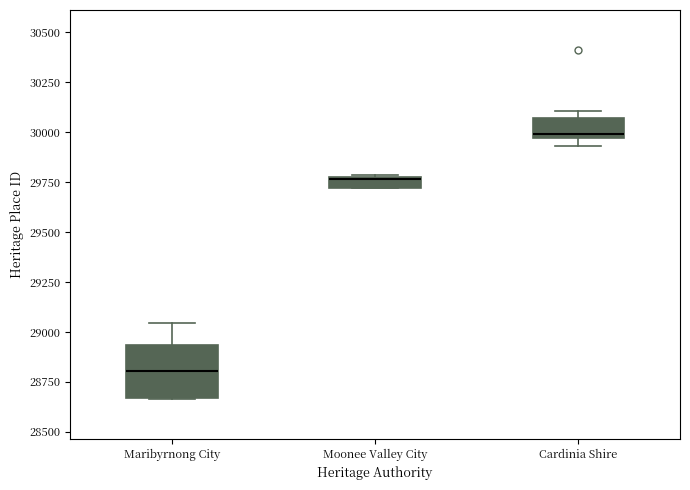

Where is the lower edge of the box for Maribyrnong City on the y-axis? The values are not printed on the chart, so give them approximately, as read against the axis.

28650